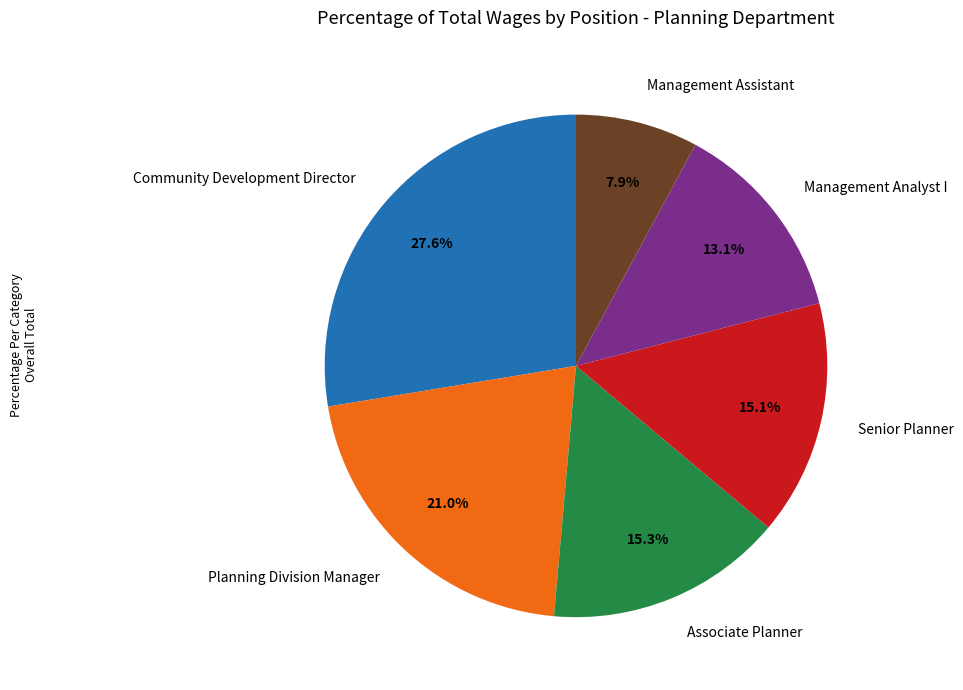

What portion of the pie excludes Management Assistant?

92.1%